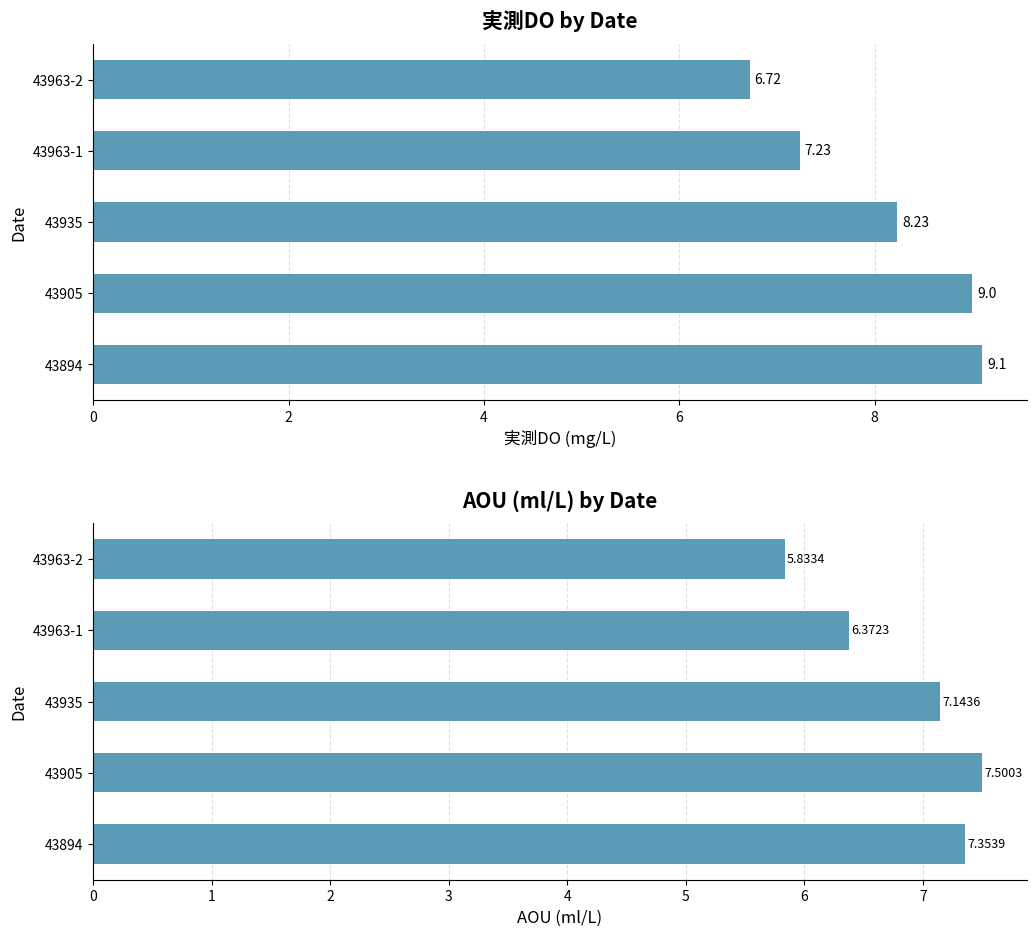

At 43894, list the series in order from largest to smallest.

実測DO, AOU (ml/L)